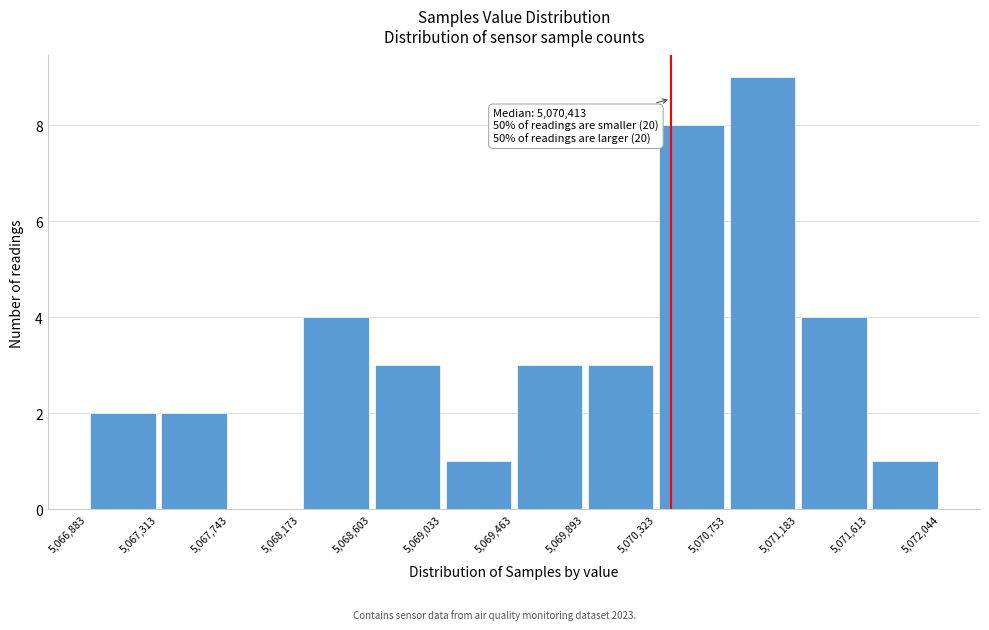

Which range on the x-axis has the tallest bar?

5,070,753 to 5,071,183